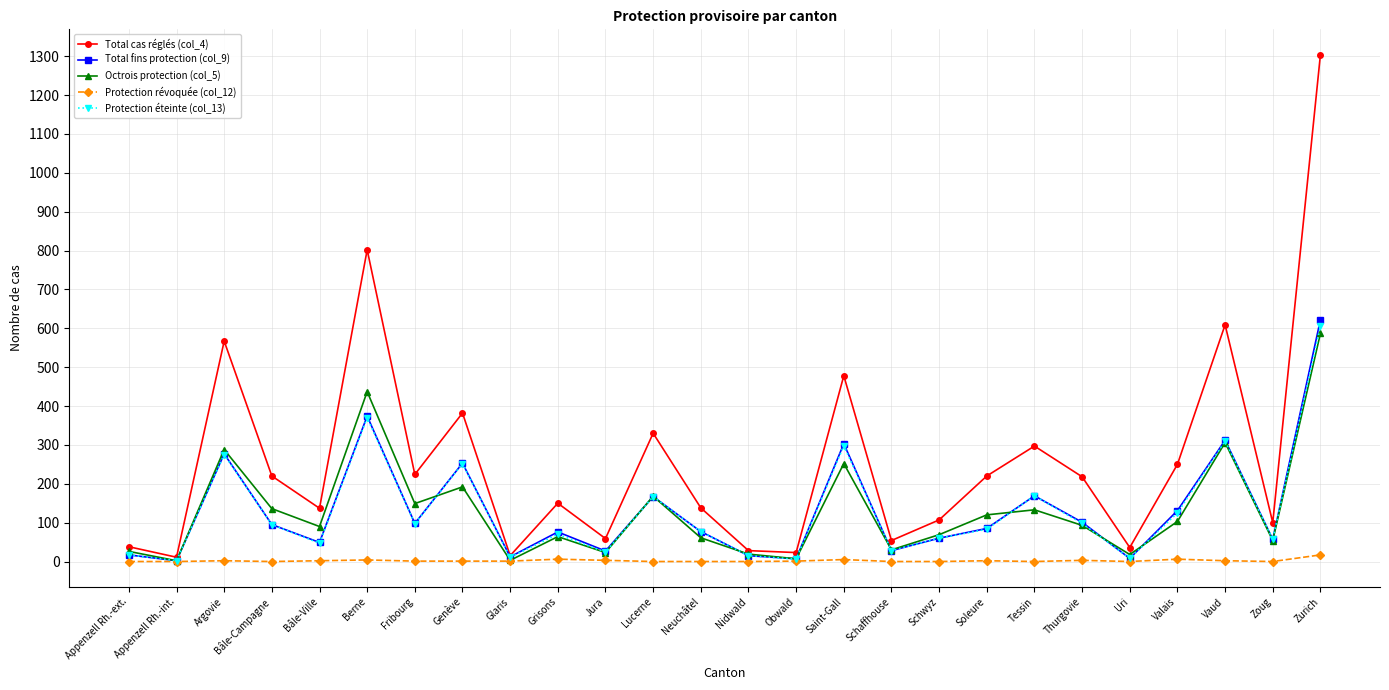

Which series has the widest spread of values?

Total cas réglés (col_4)